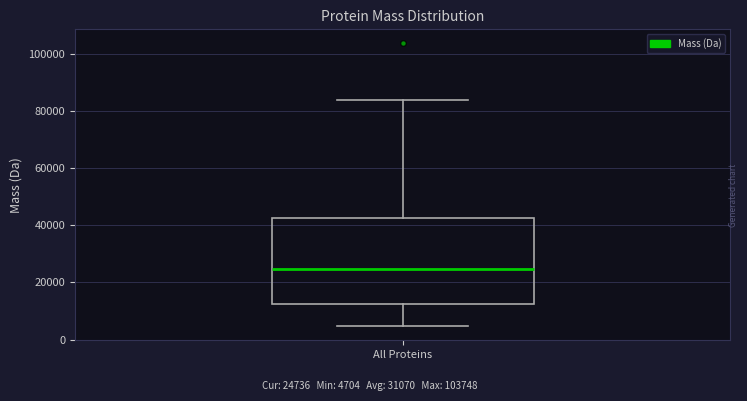

Transcribe this box plot: give where the median line is, the range the box spans, and where the two whiskers end, as read against the y-axis. The values are not printed on the chart, so give them approximately, as read against the axis.

median 24000, box 12000 to 42000, whiskers 4000 to 84000